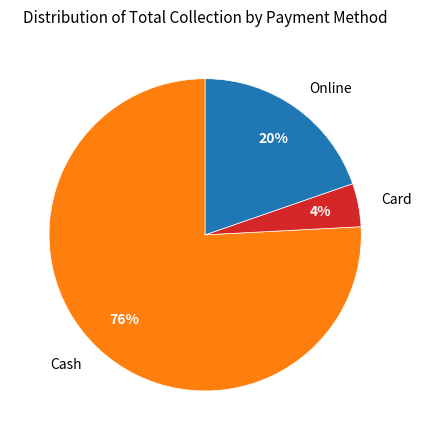

How many segments does this pie chart have?

3